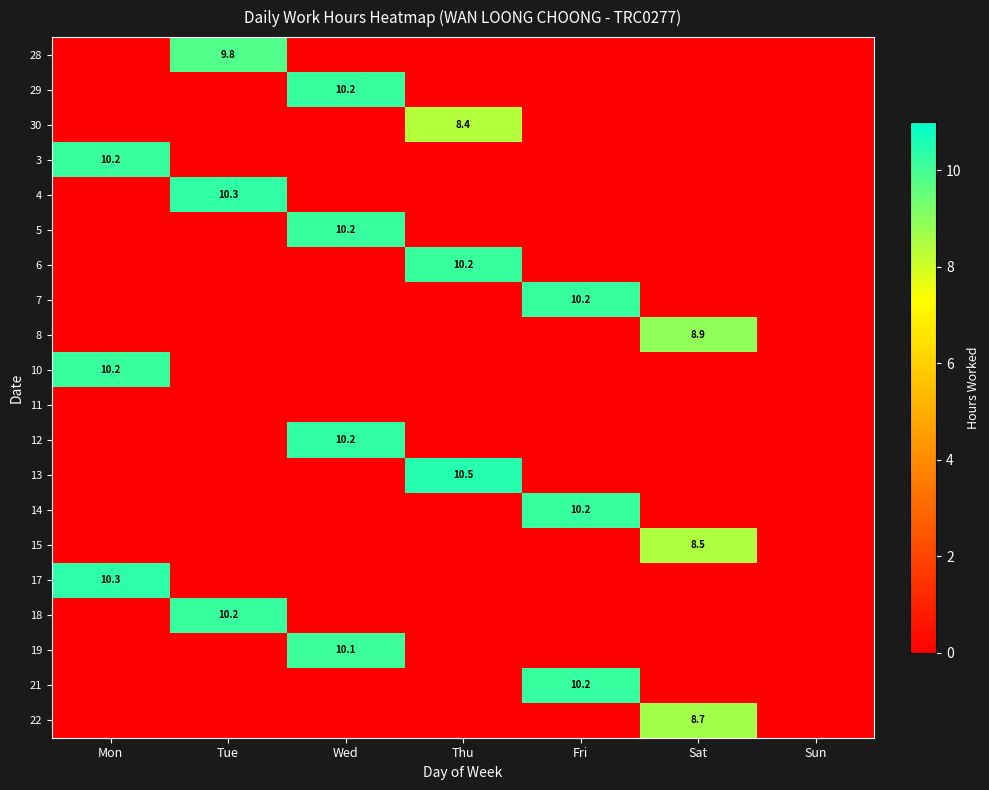

True or false: 8 has a value of 14.9 at Sat.

False